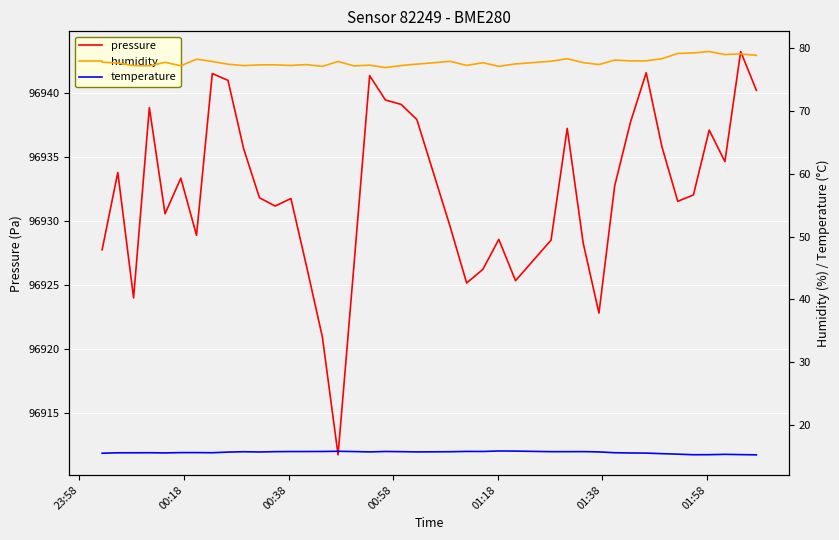

What is the highest value of the pressure series?

96943.2